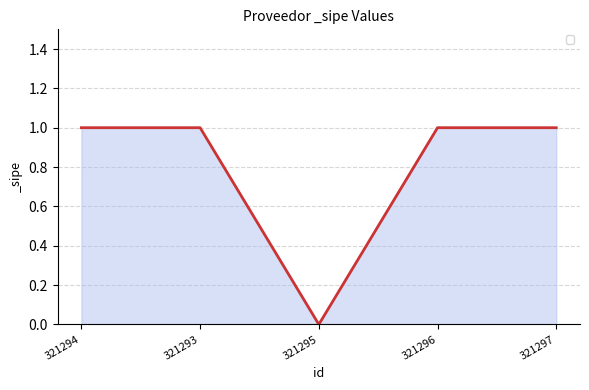

How many positive values are there?

4